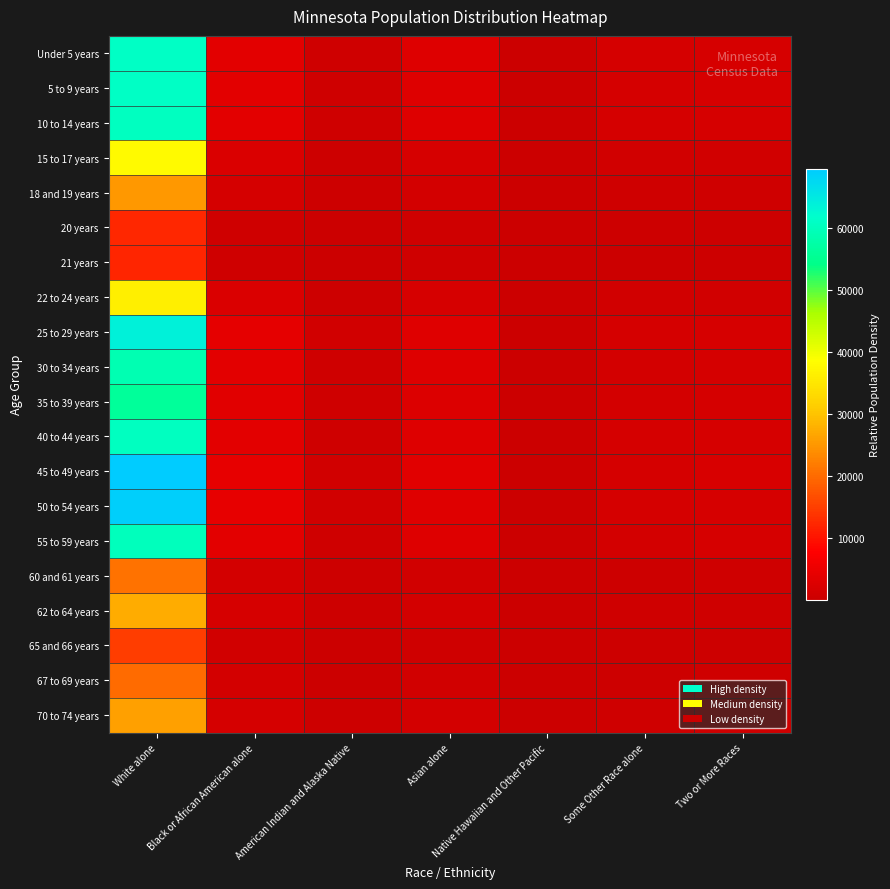

Count the number of categories in the chart.

7